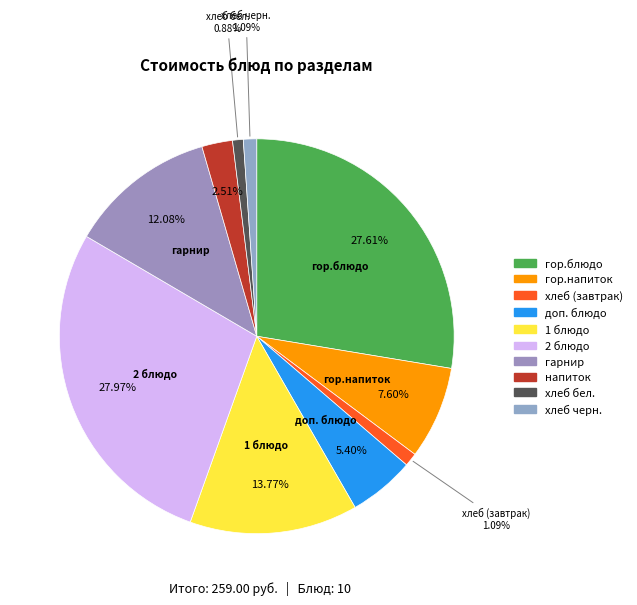

What is the largest slice in the pie chart?

2 блюдо